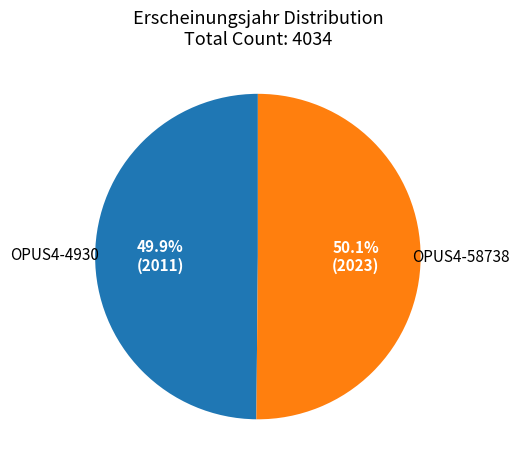

Is the sum of OPUS4-4930 and OPUS4-58738 greater than half?

Yes